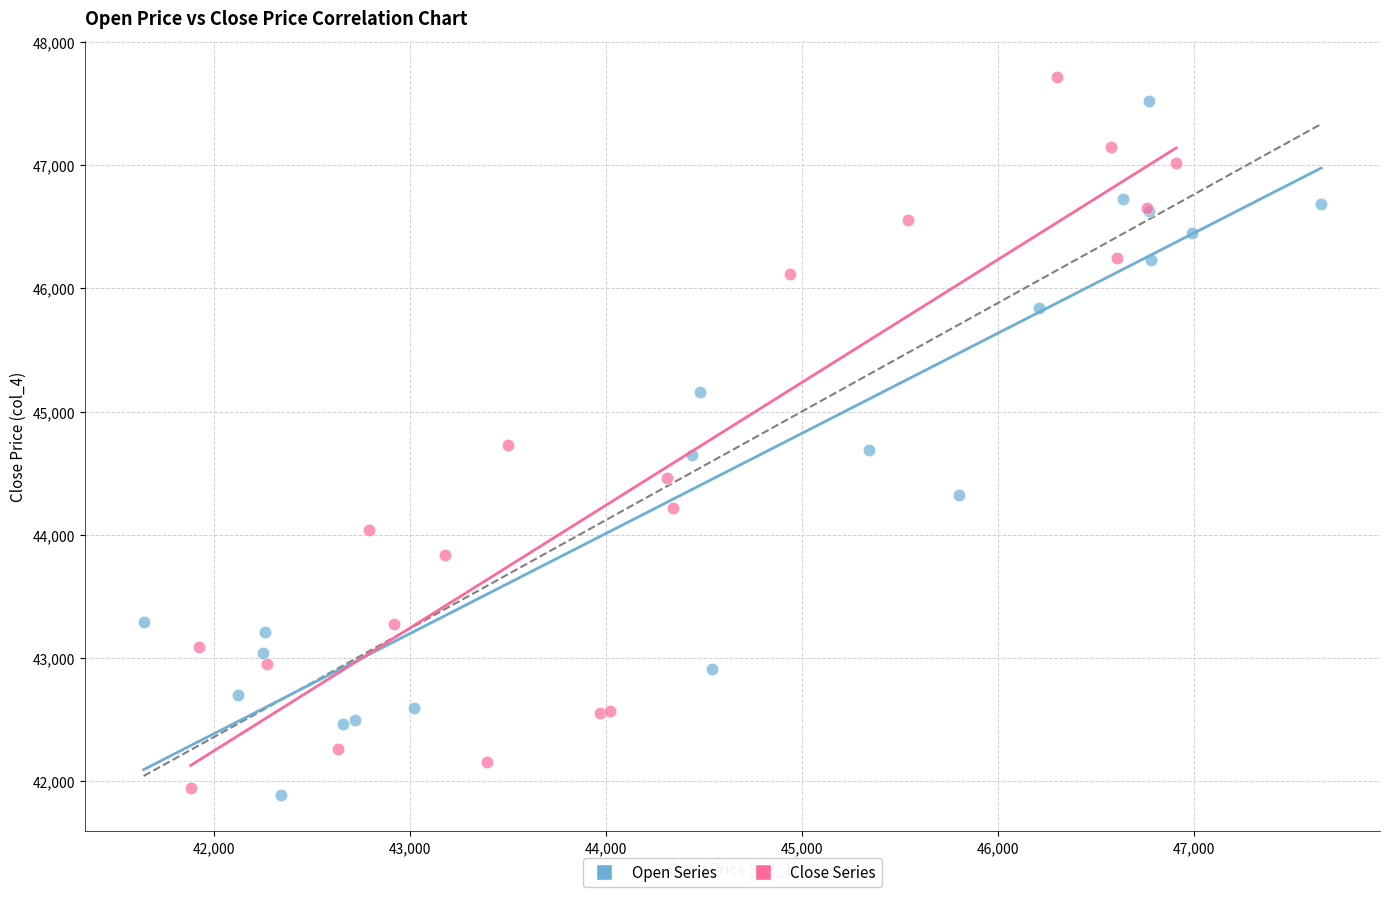

What are all the series names shown in the legend?

Open Series, Close Series